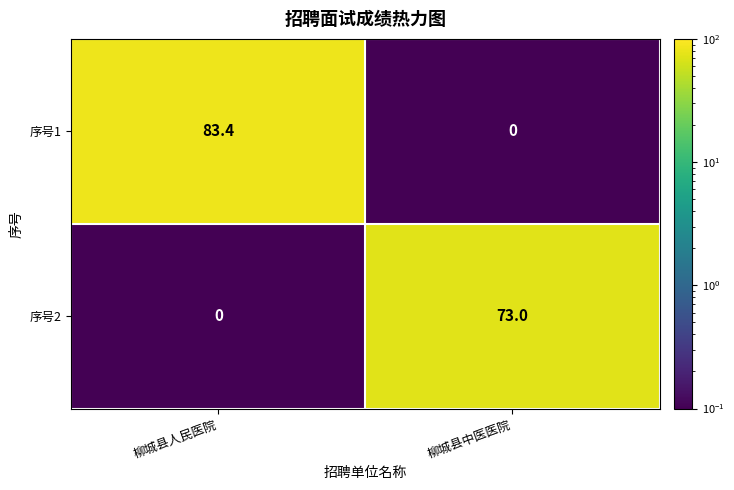

Reading left to right, list all the values displayed in this chart.

序号1: 83.4	0.0
序号2: 0.0	73.0